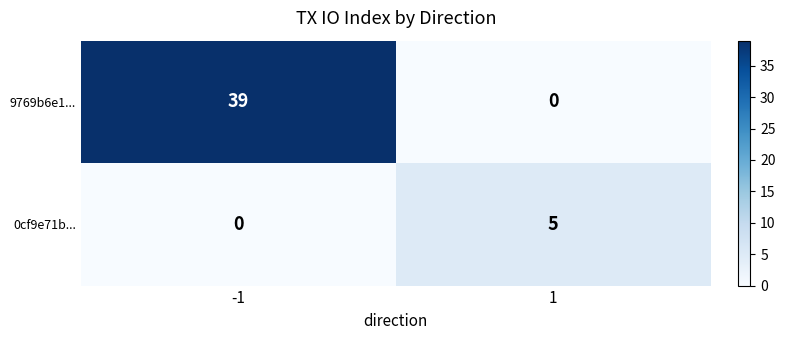

What is the sum of all 0cf9e71b... values?

5